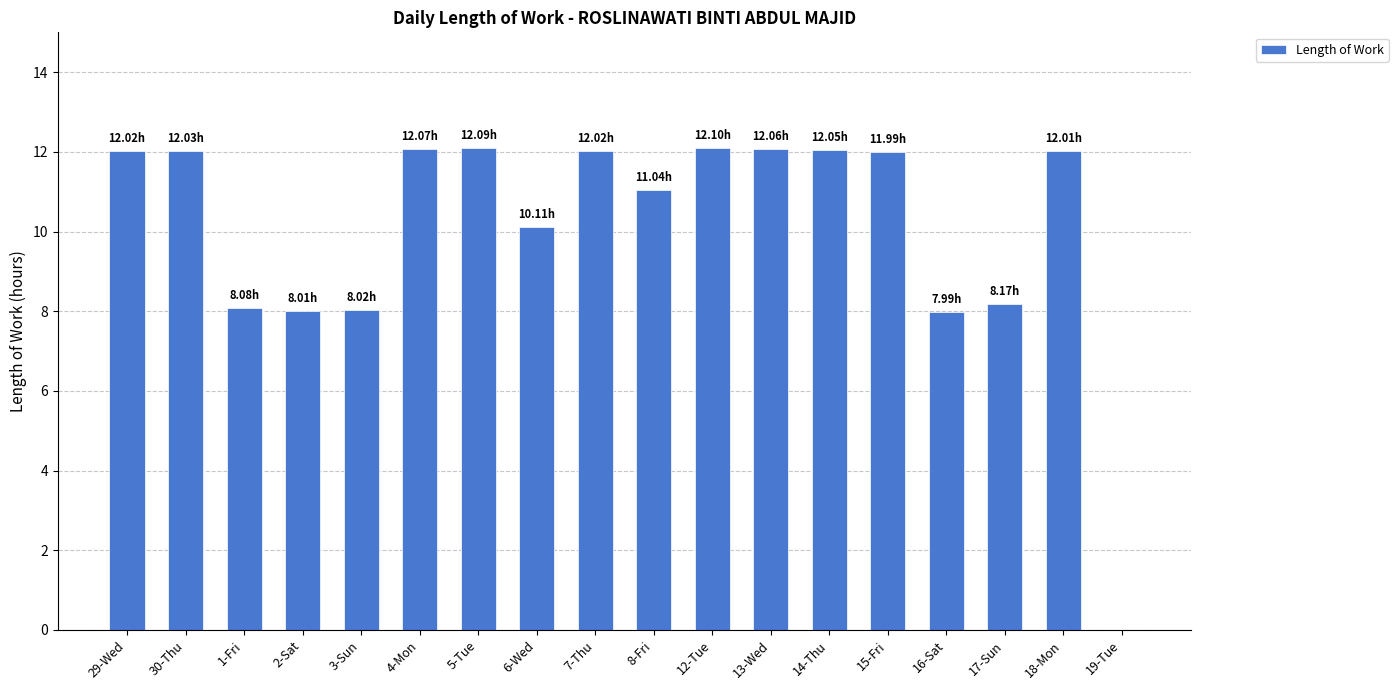

What is the sum of the values at 4-Mon and 12-Tue?

24.2